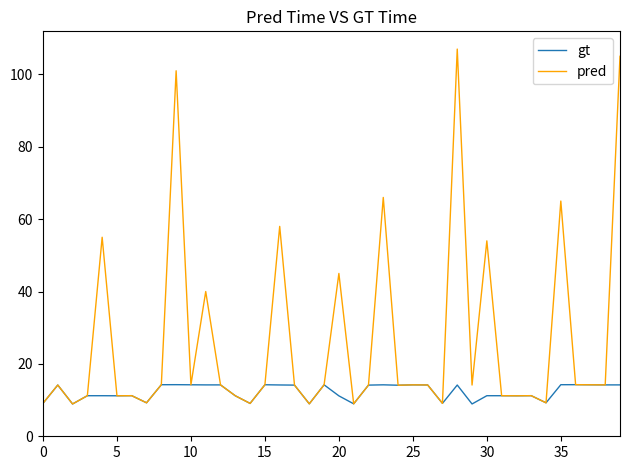

List the series in order of their peak value, lowest first.

gt, pred